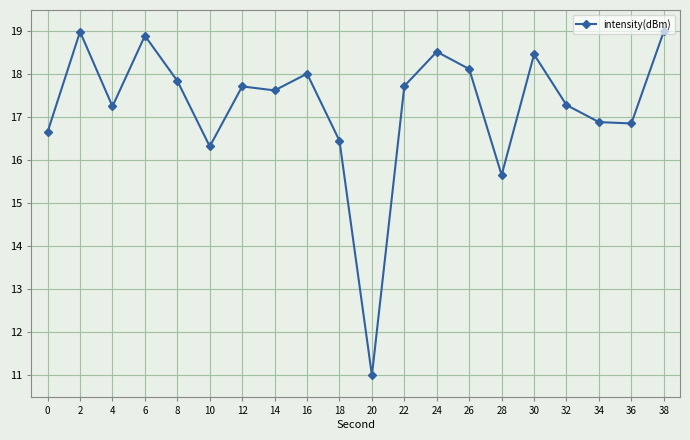

What is the difference between the maximum and second lowest values?

3.3